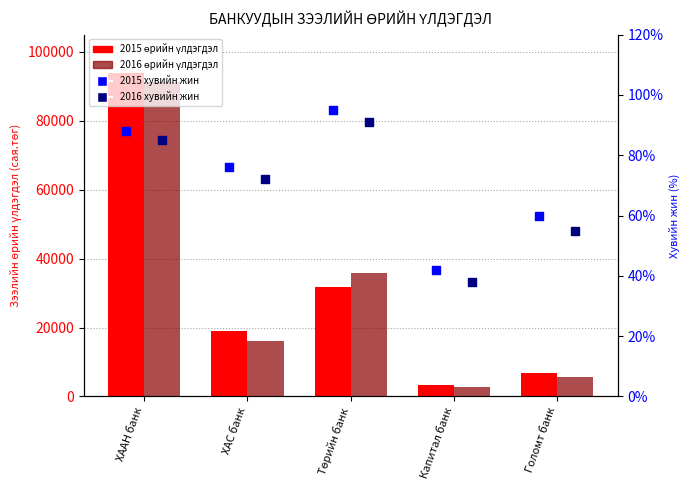

Which series has the largest Y range (max minus min)?

2015 өрийн үлдэгдэл